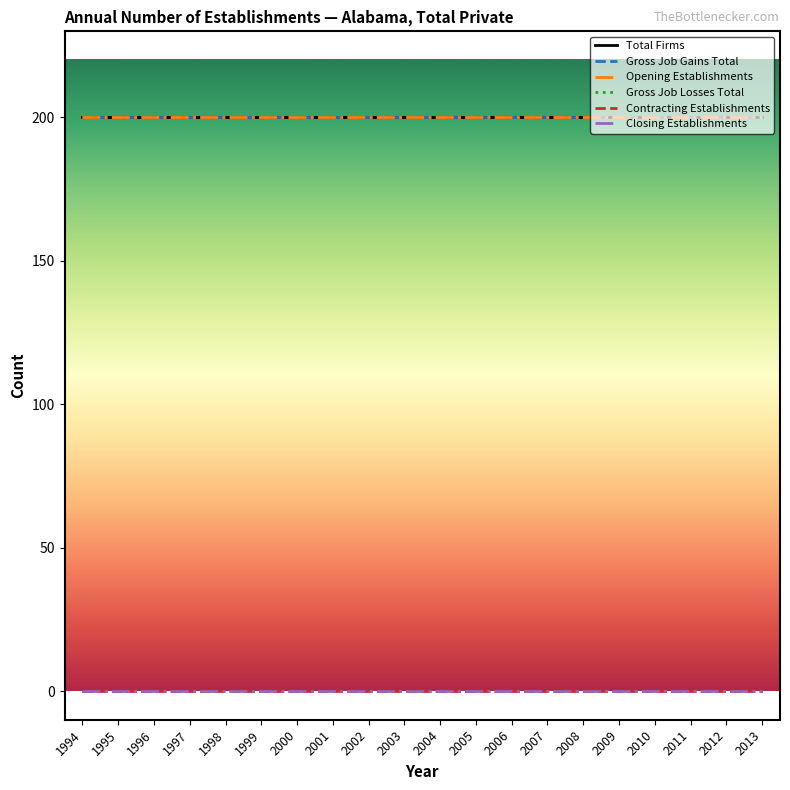

True or false: Gross Job Losses Total and Closing Establishments intersect in this chart.

False